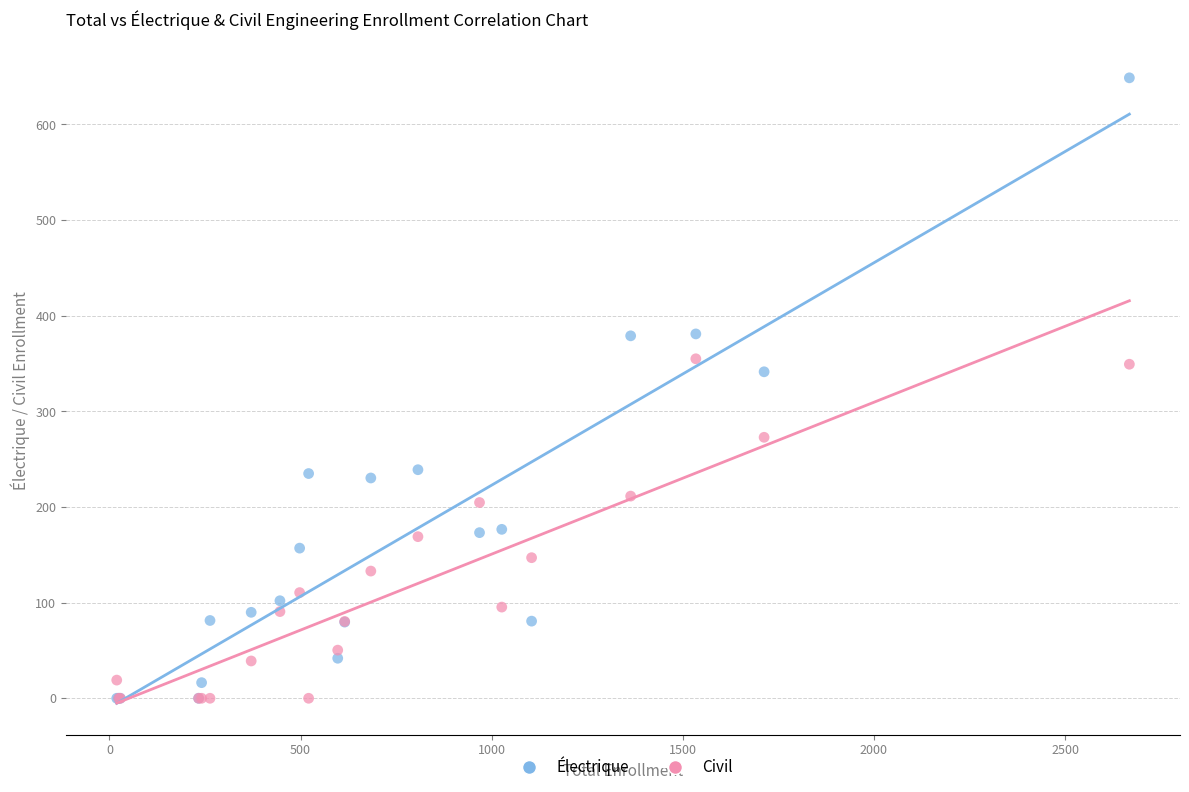

Across all series, what Y value is closest to 324?

341.4